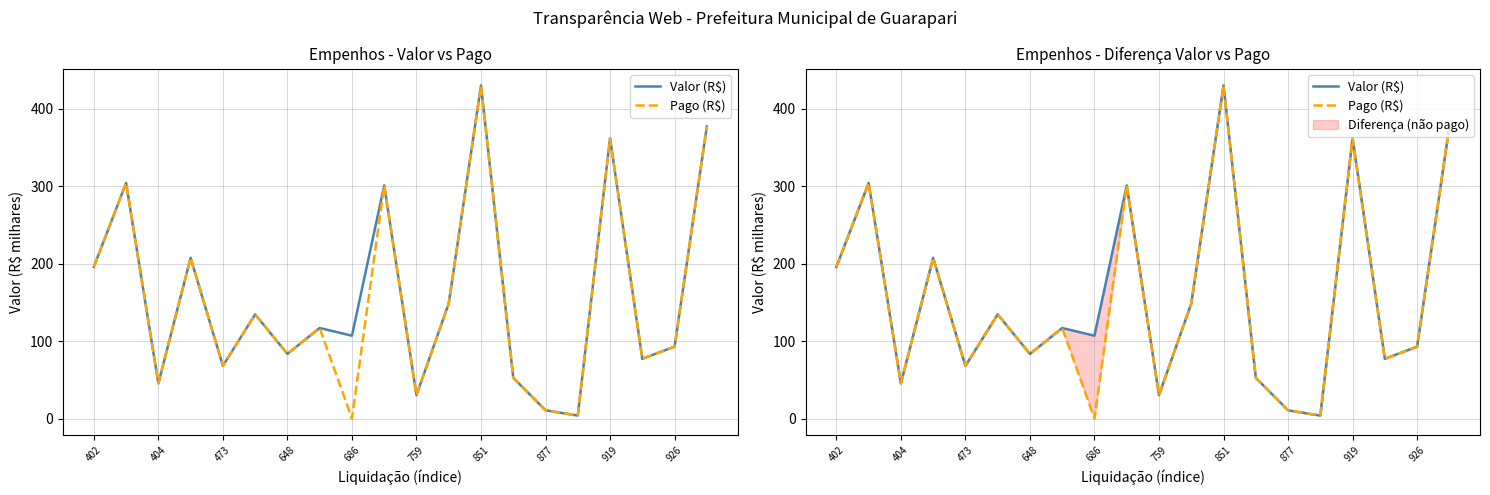

True or false: Valor (R$) and Pago (R$) intersect in this chart.

False